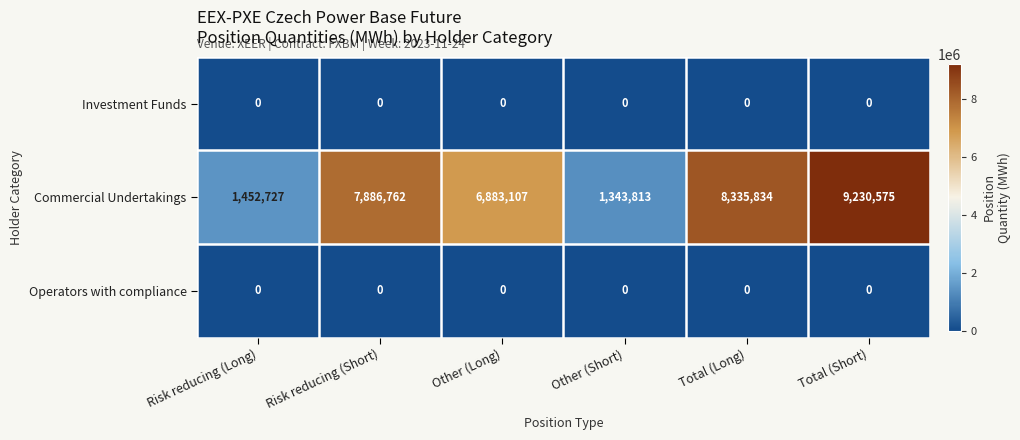

Reading right to left, transcribe all the data shown in this chart.

Investment Funds: 0	0	0	0	0	0
Commercial Undertakings: 9230575	8335834	1343813	6883107	7886762	1452727
Operators with compliance: 0	0	0	0	0	0